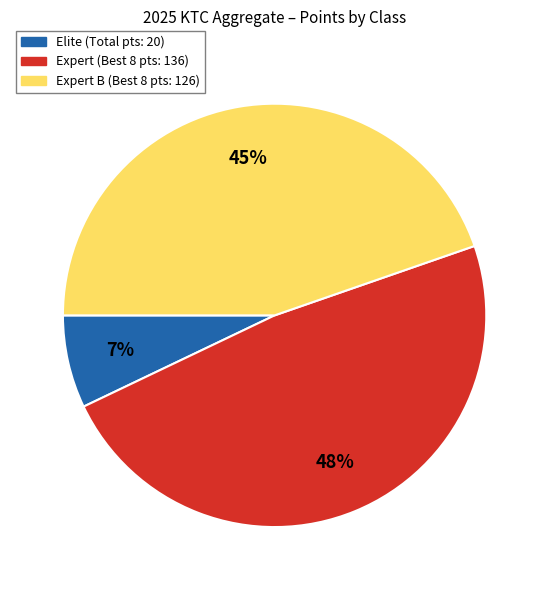

Does any single category account for the majority?

No